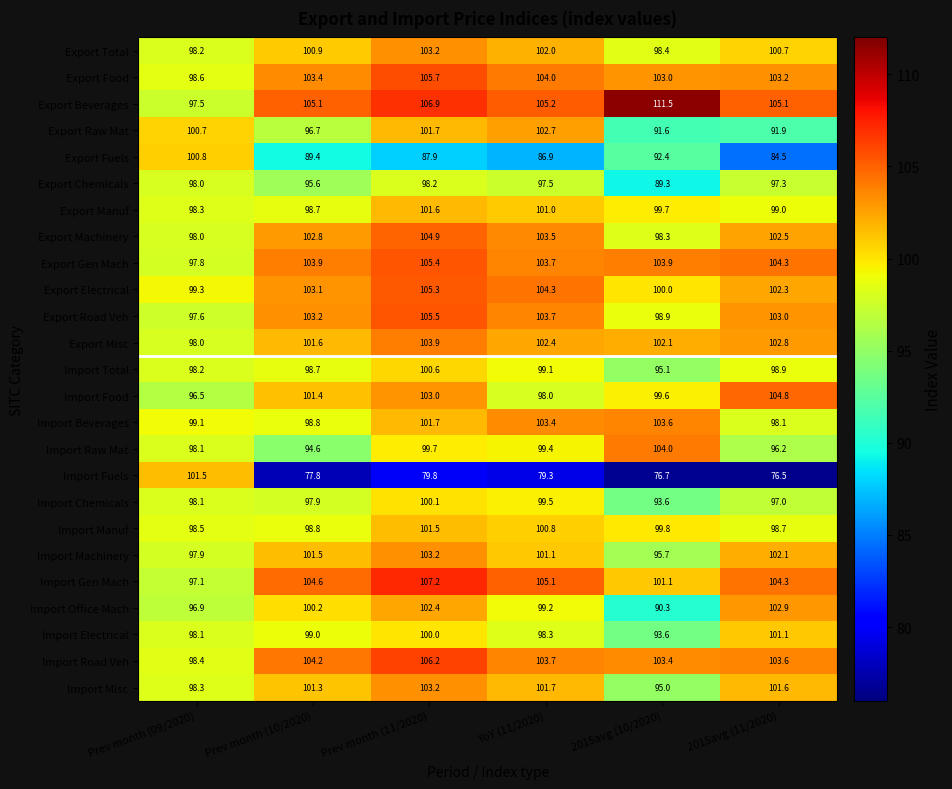

List the labels in order of Export Machinery value, largest first.

Prev month (11/2020), YoY (11/2020), Prev month (10/2020), 2015avg (11/2020), 2015avg (10/2020), Prev month (09/2020)